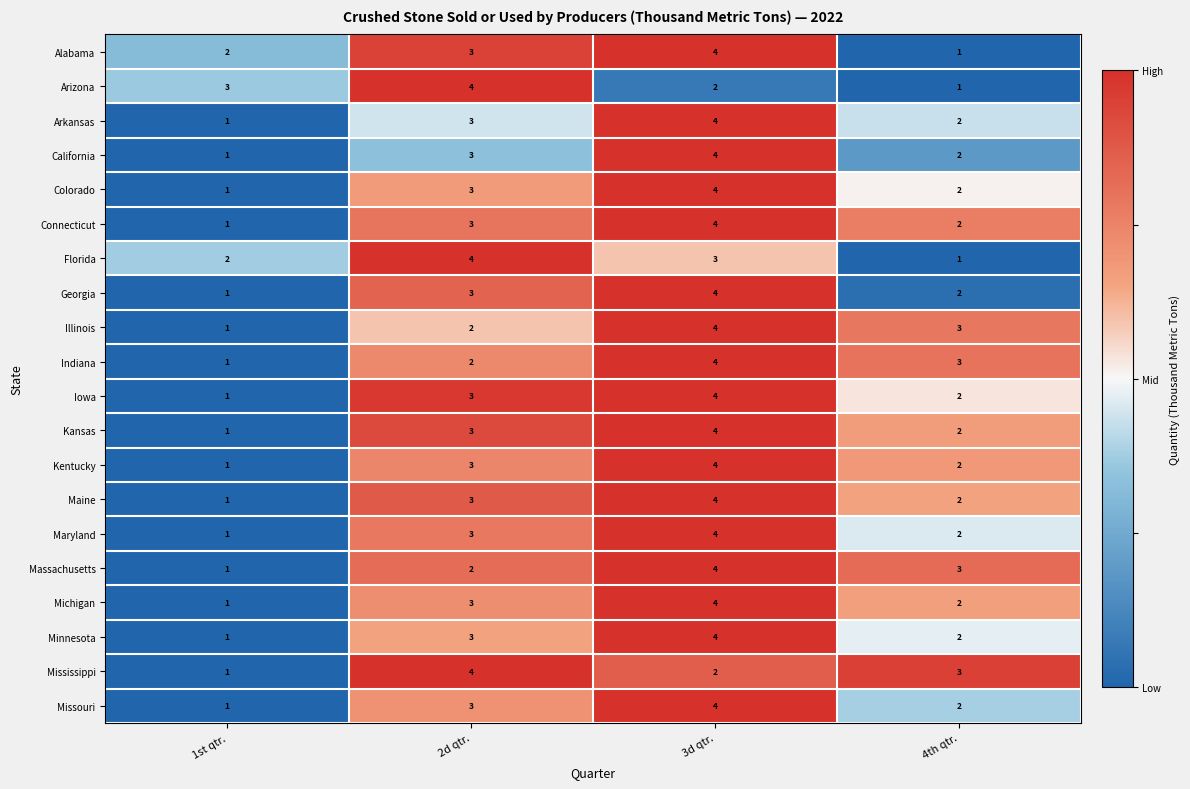

How many series are shown in this chart?

20